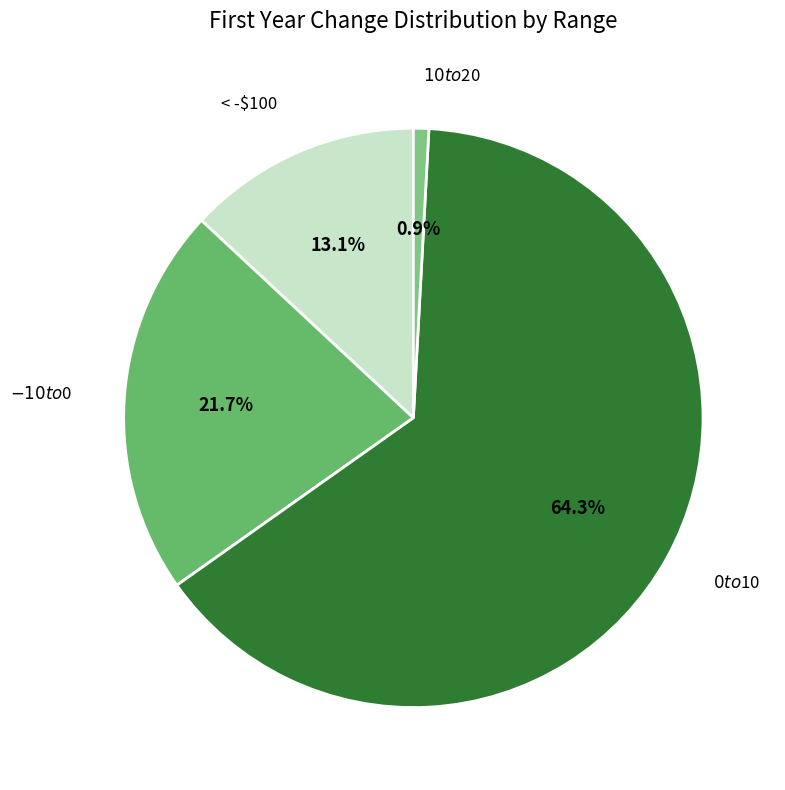

What is the majority slice?

$0 to $10